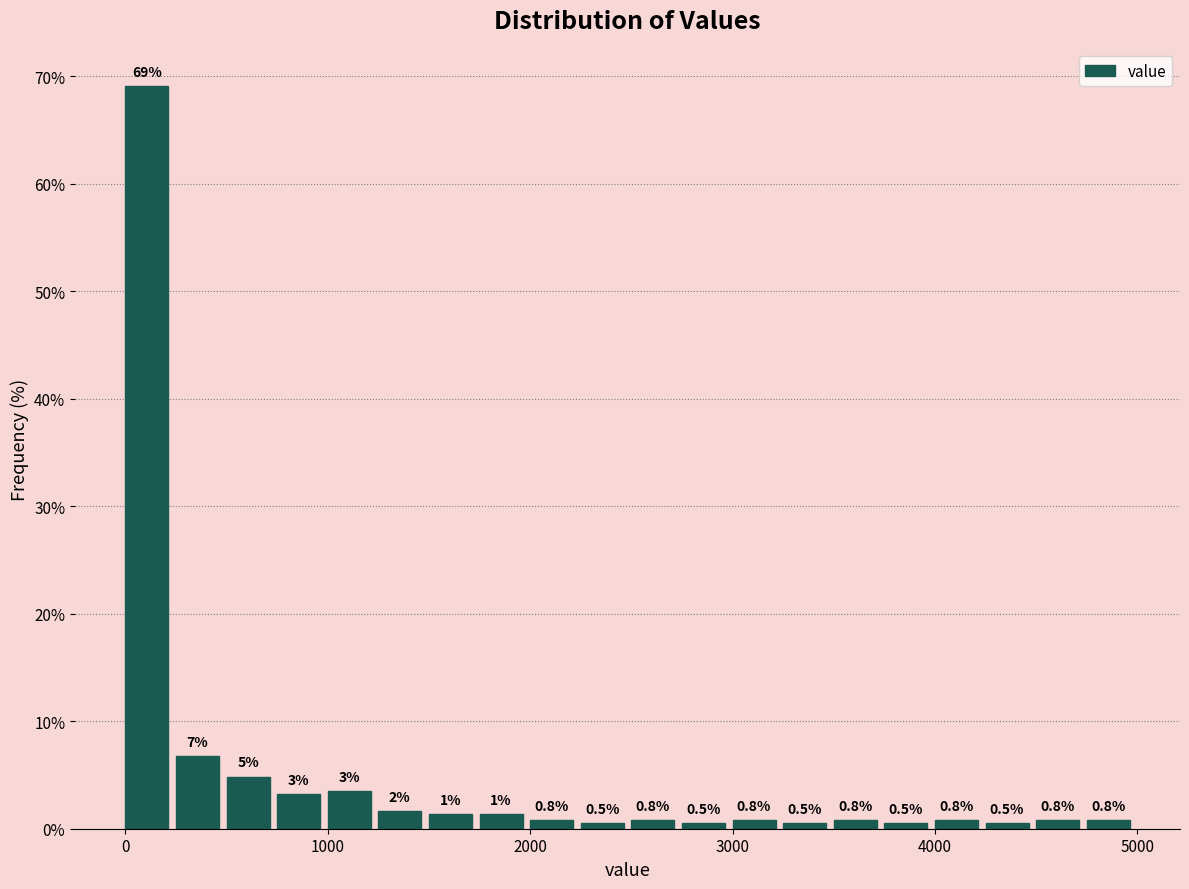

Around what value on the x-axis is the tallest bar? Give the approximate position of its centre, as read against the axis.

100